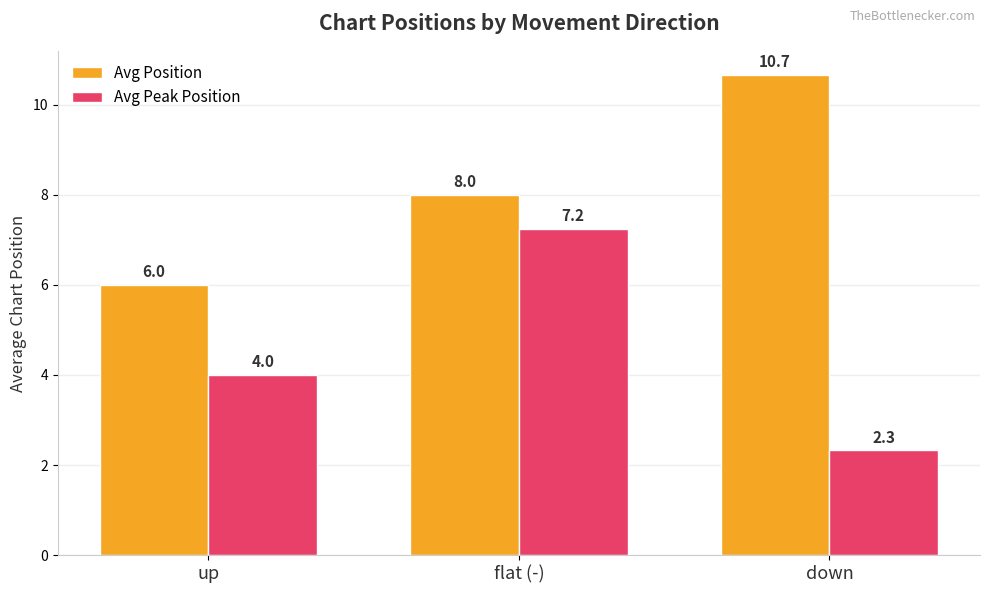

How many bars are there in each group?

2